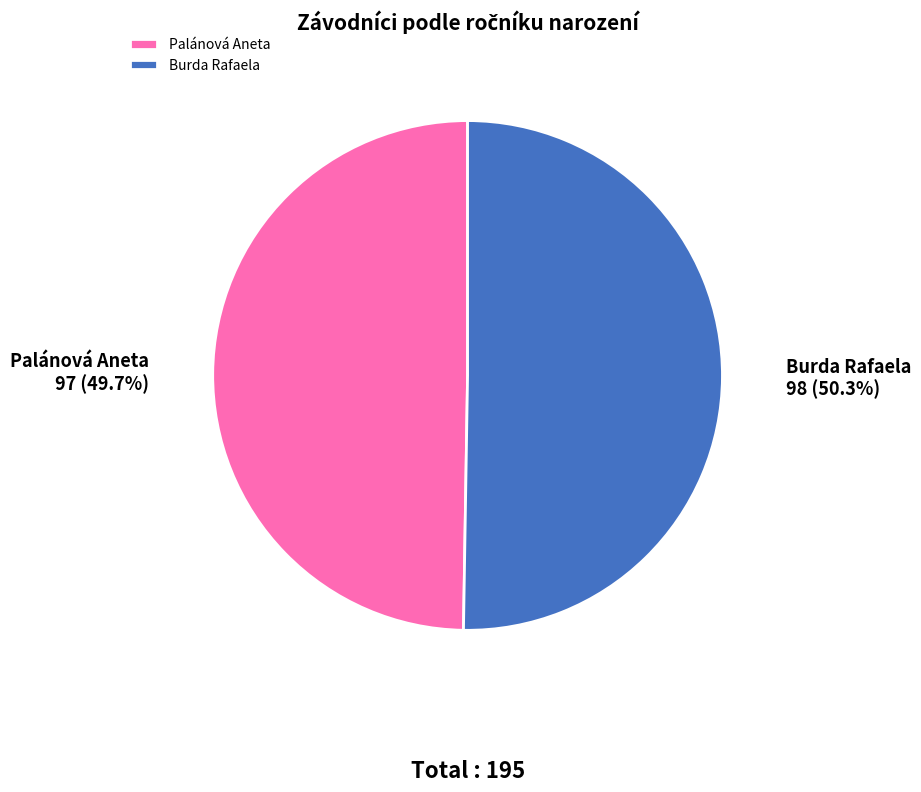

Count the number of slices in the pie.

2